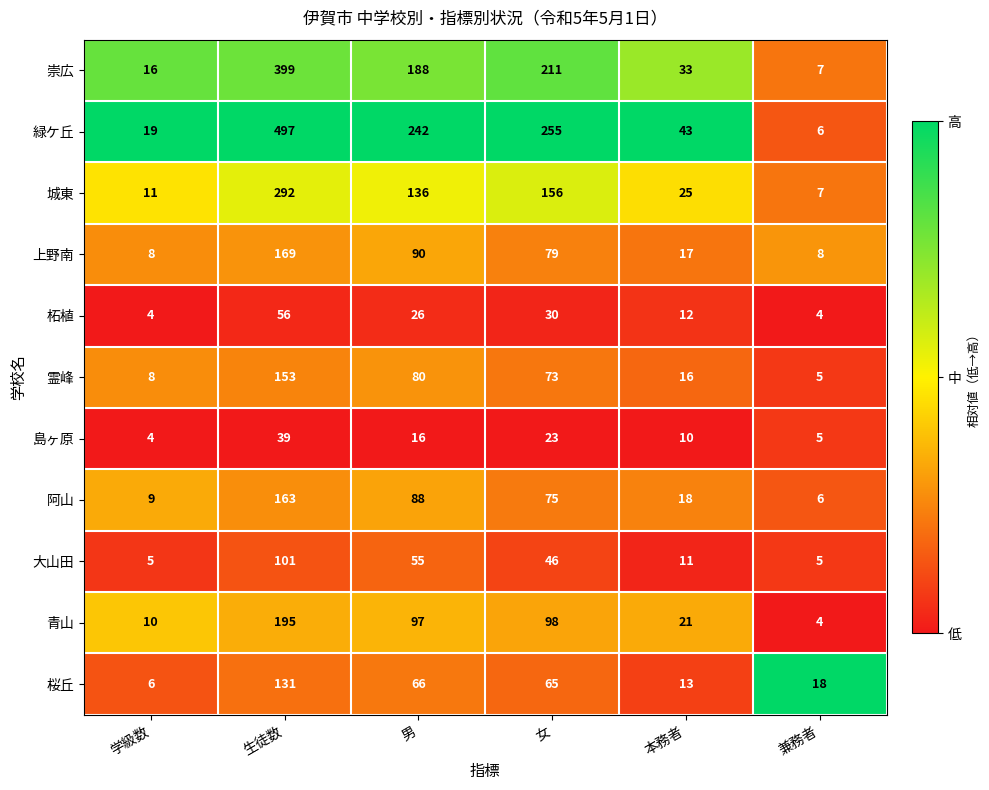

What is the total value across all series at 女?

1111